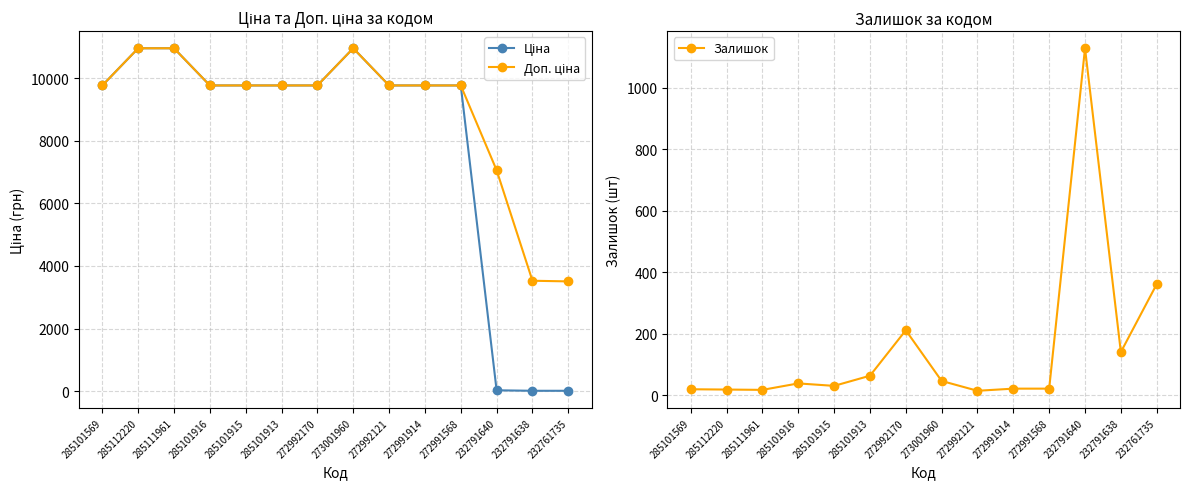

Where is the first local maximum for Доп. ціна?

273001960